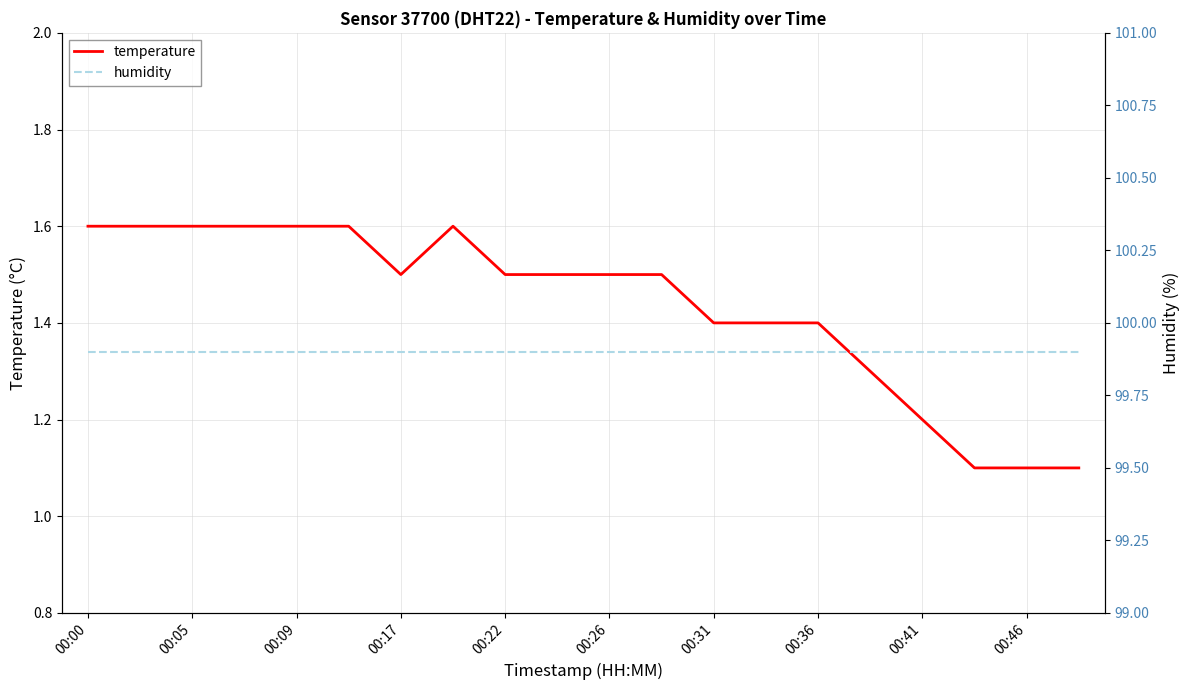

List the series in order of their overall mean, highest first.

humidity, temperature